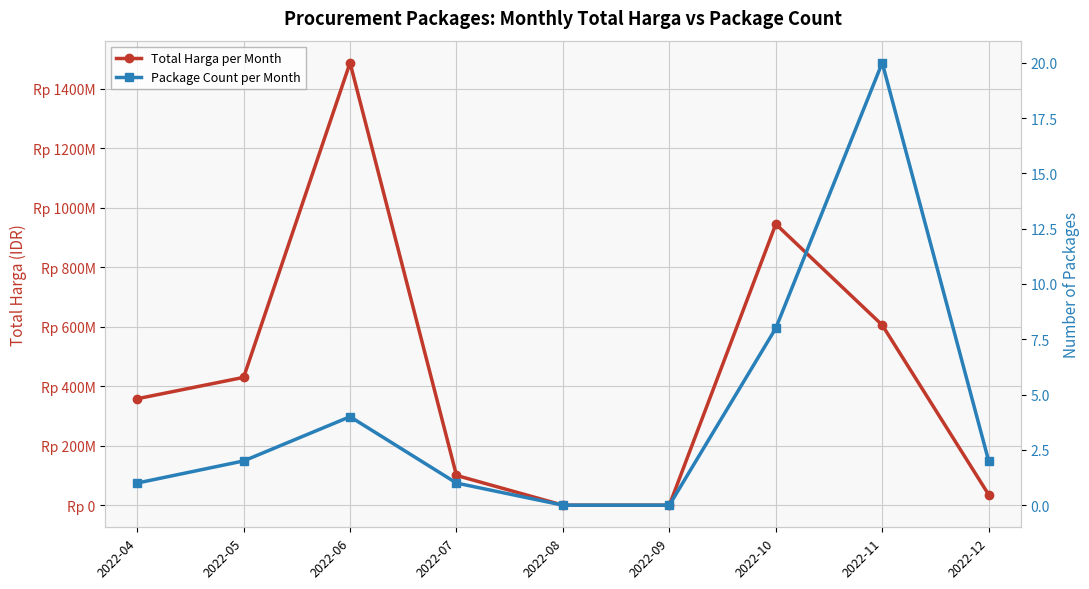

True or false: Total Harga per Month and Package Count per Month intersect in this chart.

False